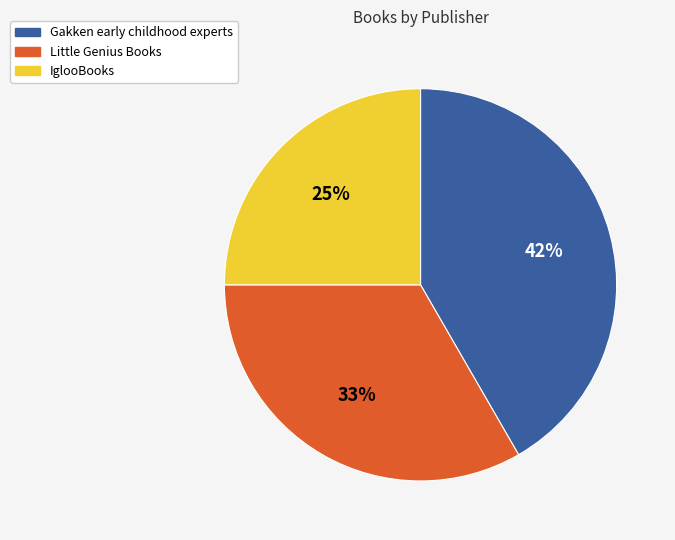

Does any single category account for the majority?

No